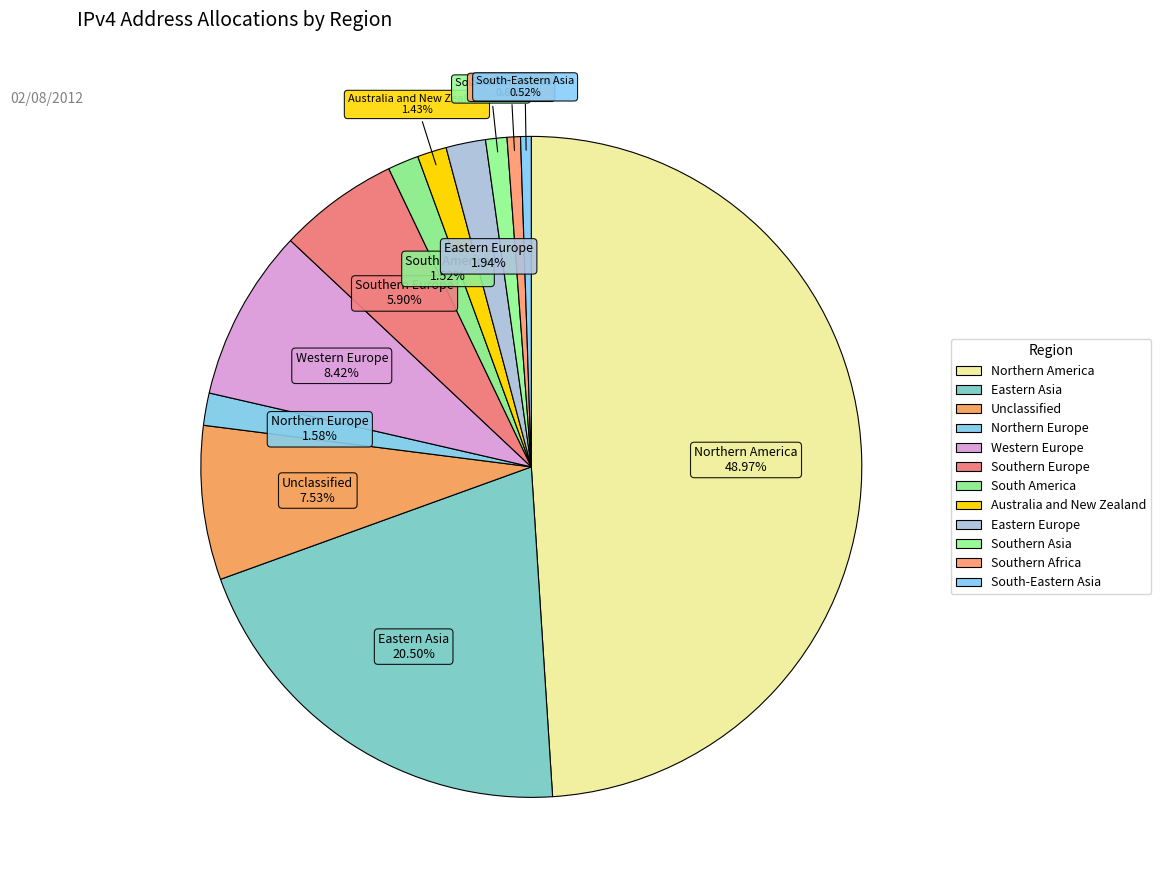

Combined, what portion of the pie is Eastern Asia and Northern Europe?

22.1%